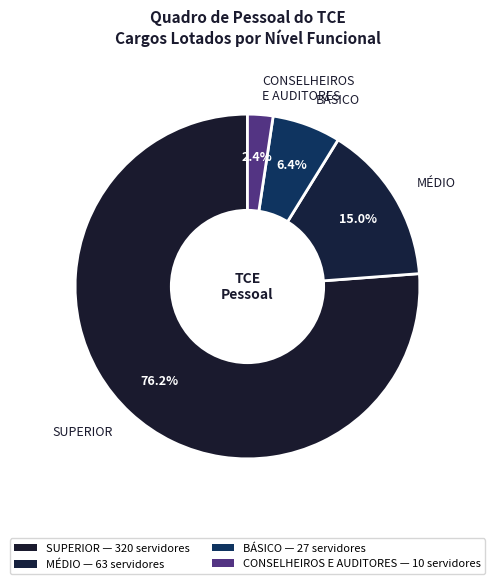

Does any single category account for the majority?

Yes